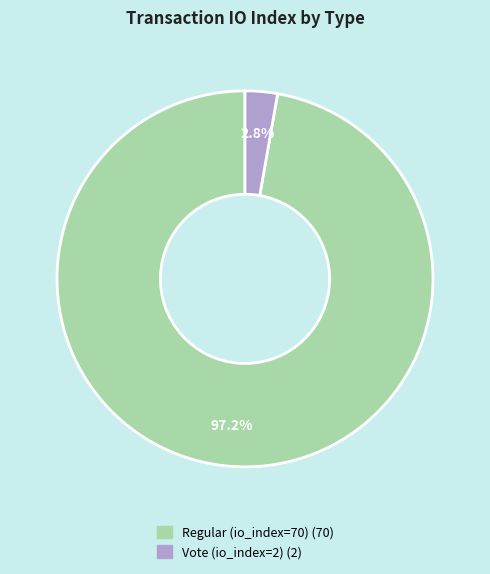

Count the number of slices in the pie.

2